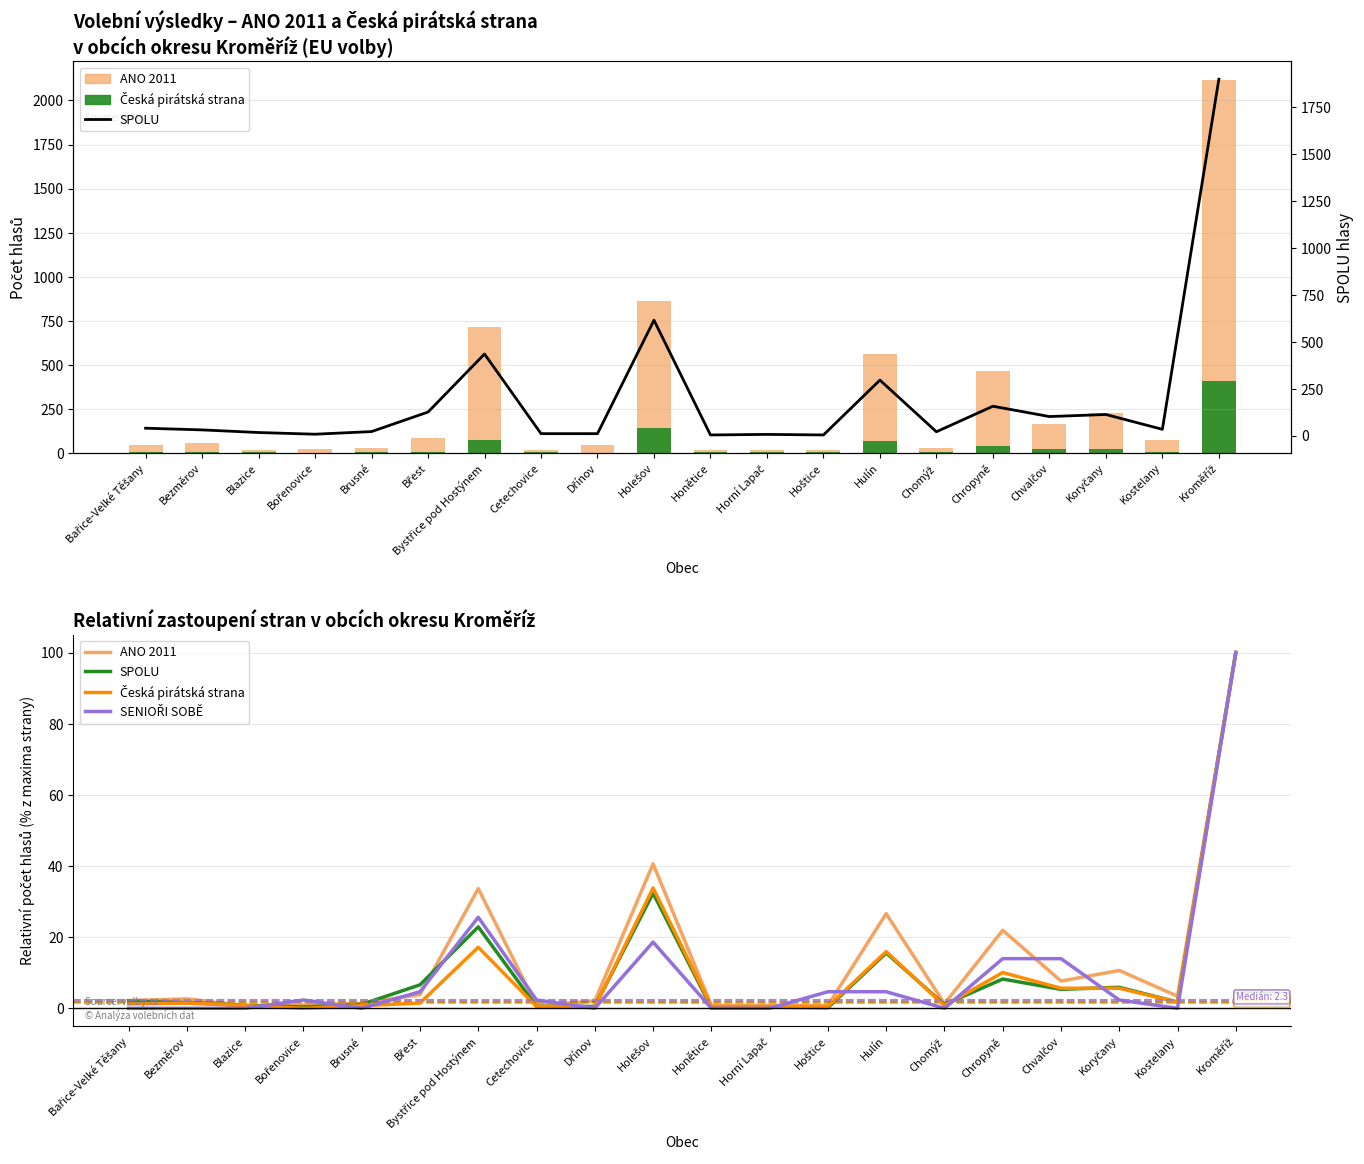

How many data points in ANO 2011 are above 2?

12